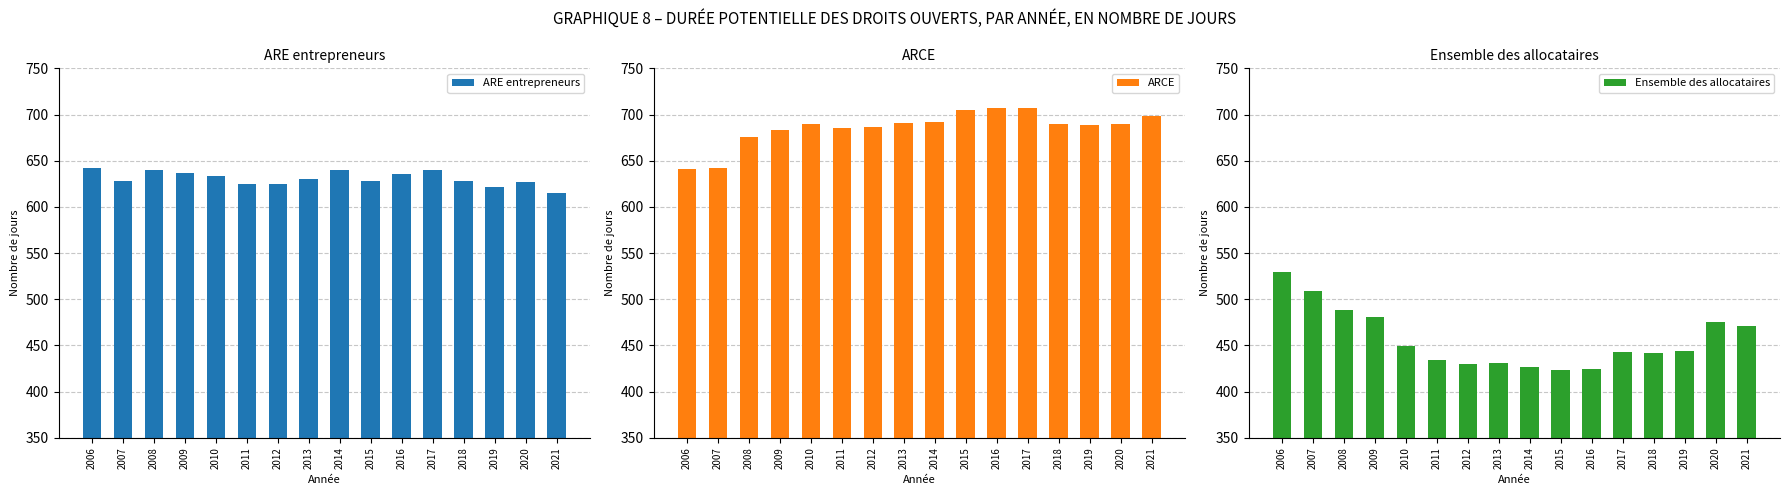

Which label corresponds to the smallest value in the chart?

2015